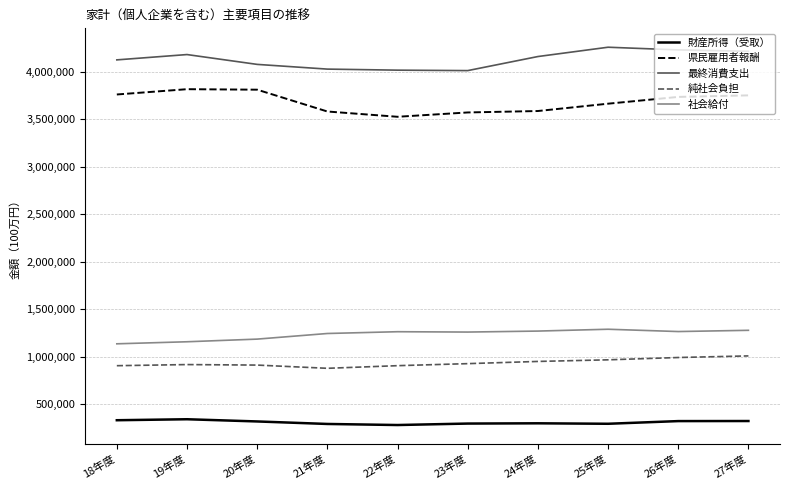

The value of 最終消費支出 at 18年度 is 6379478. True or false?

False